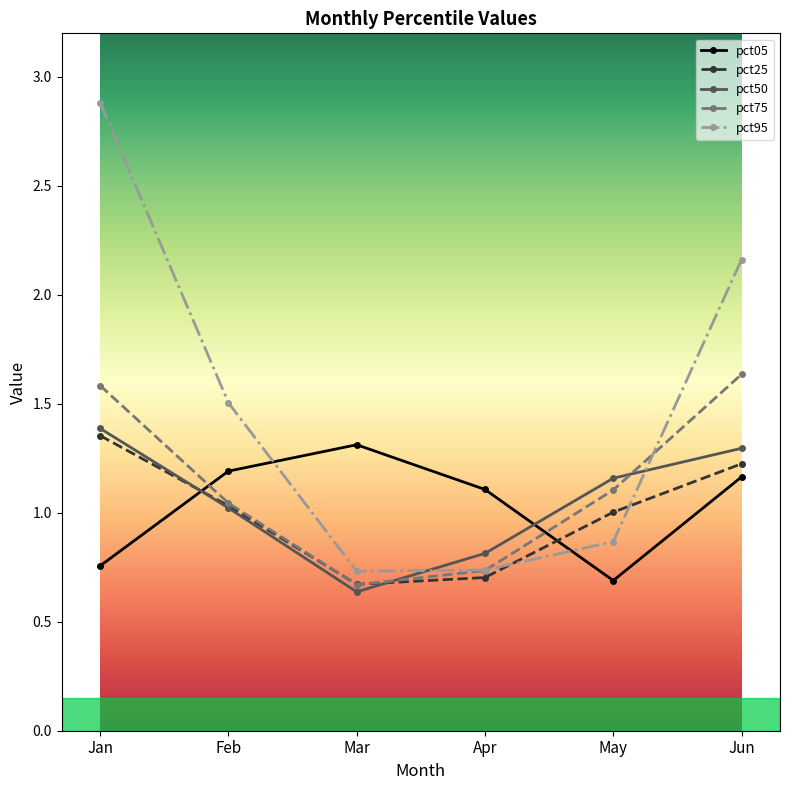

True or false: pct95 has more than 2 interior local peaks.

False